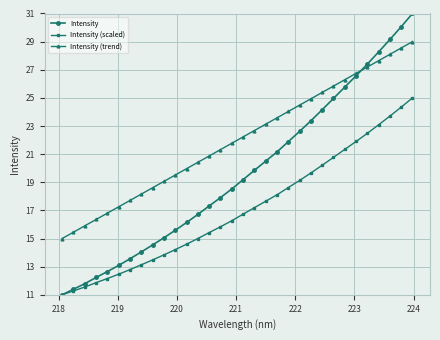

After their last crossing, which series has the higher values: Intensity or Intensity (trend)?

Intensity